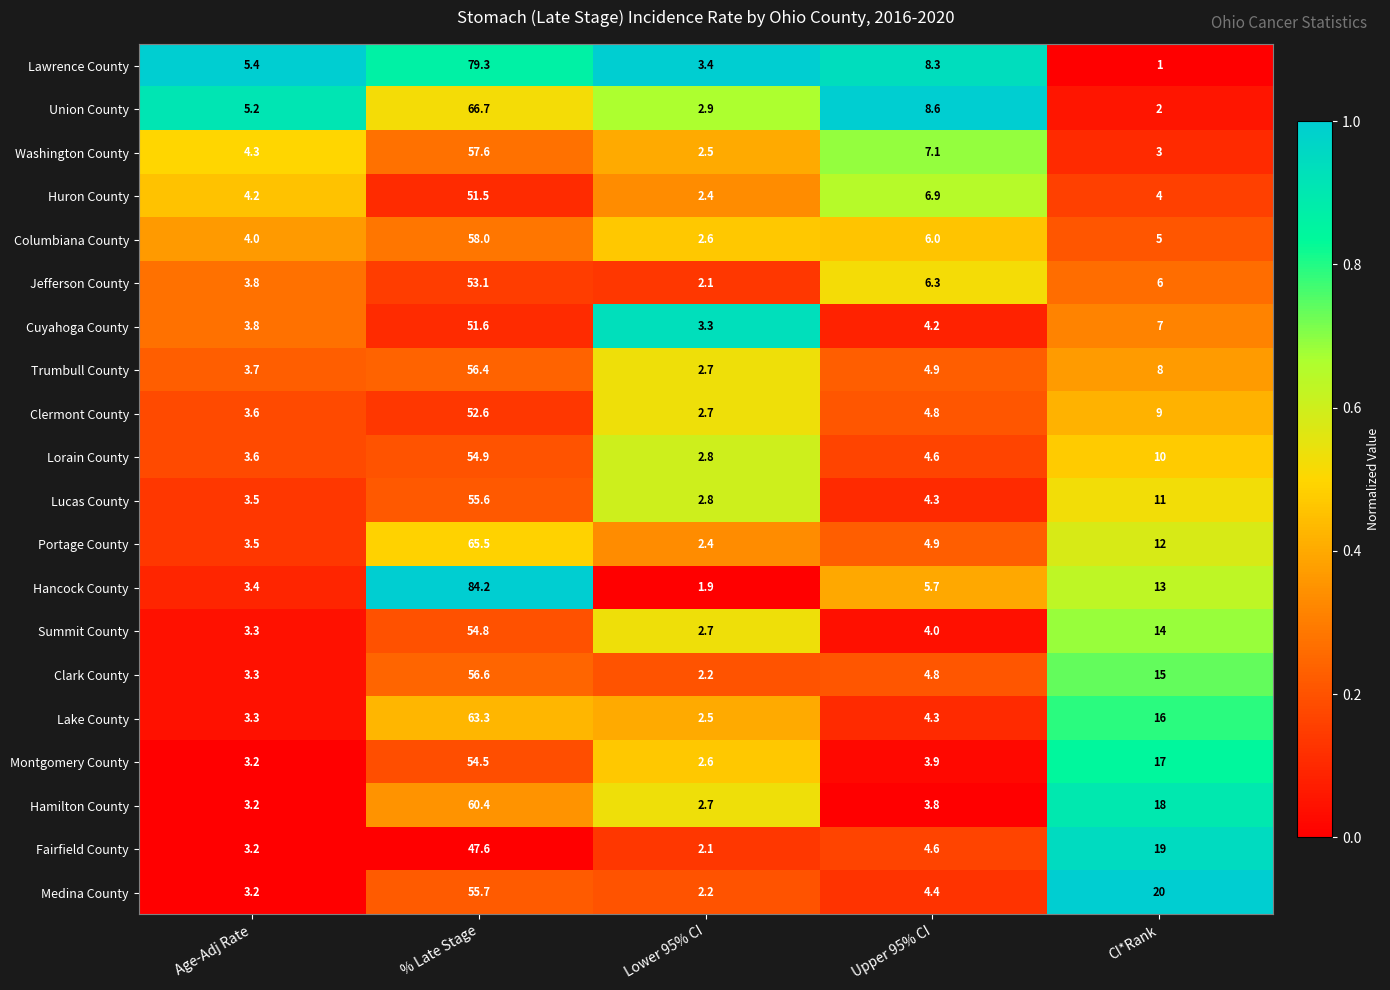

The Lorain County series shows 4.6 at Upper 95% CI. True or false?

True